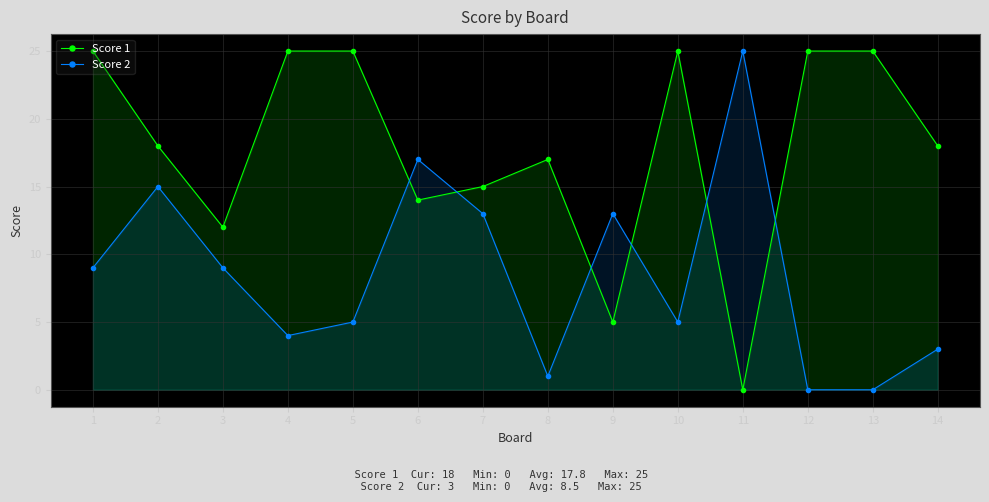

True or false: Score 2 has a value of 2 at 4.

False